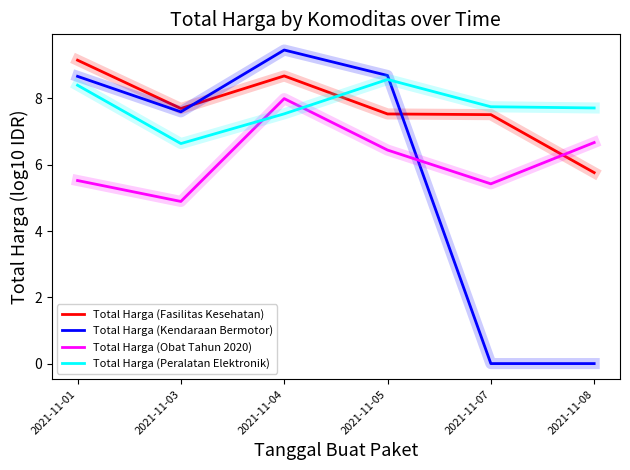

Is the value of Total Harga (Peralatan Elektronik) at 2021-11-03 greater than the value of Total Harga (Obat Tahun 2020) at 2021-11-05?

Yes